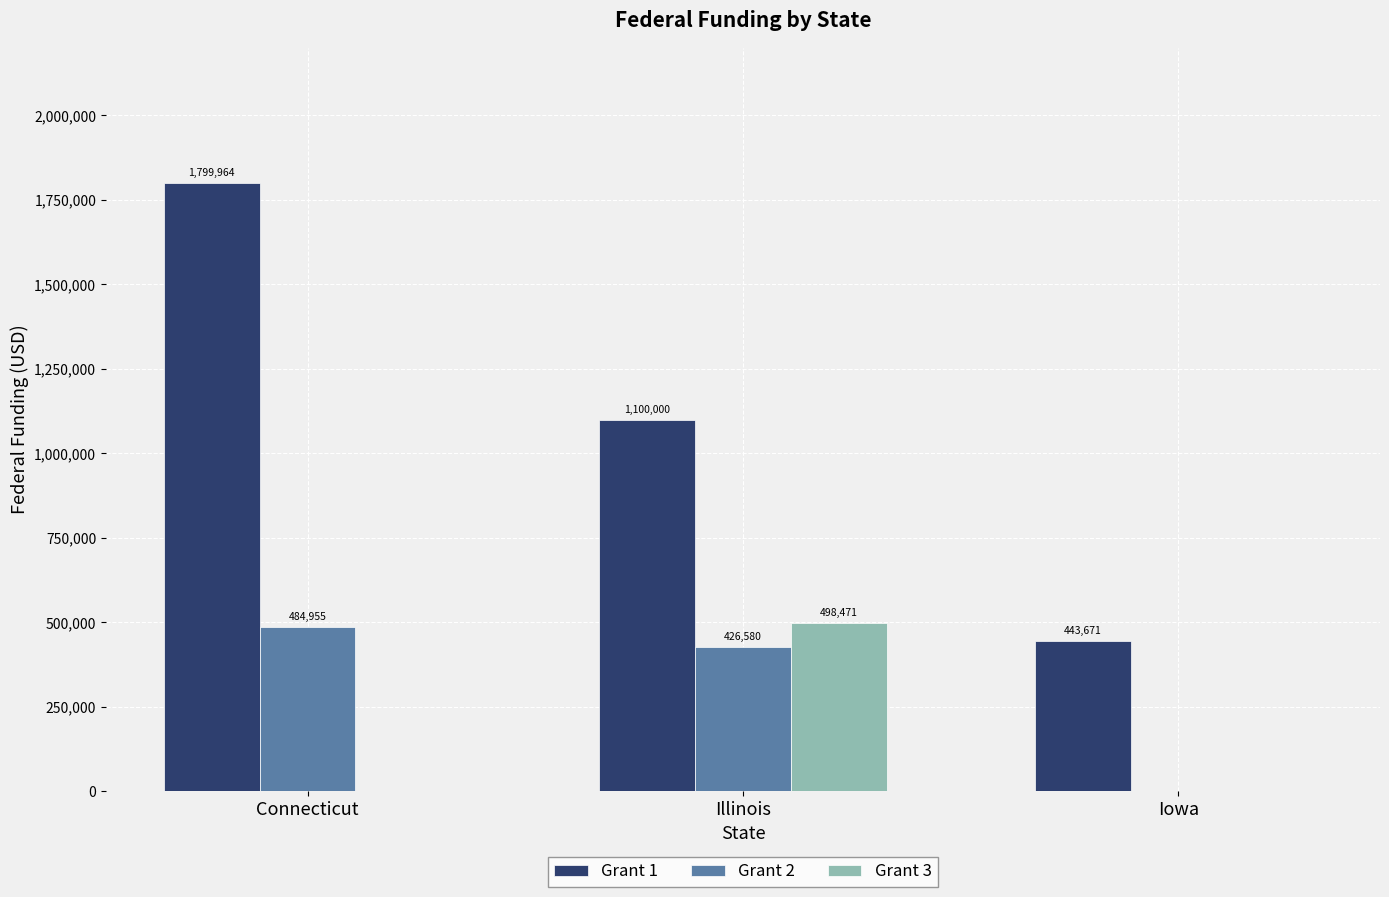

Read the Grant 1 value at Iowa.

443671